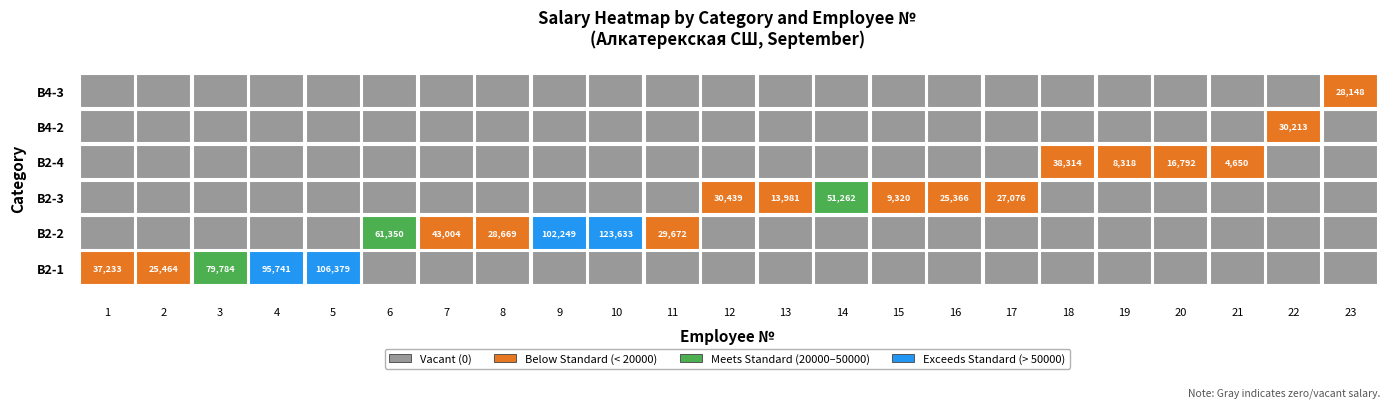

Between 4 and 5, which is larger?

5